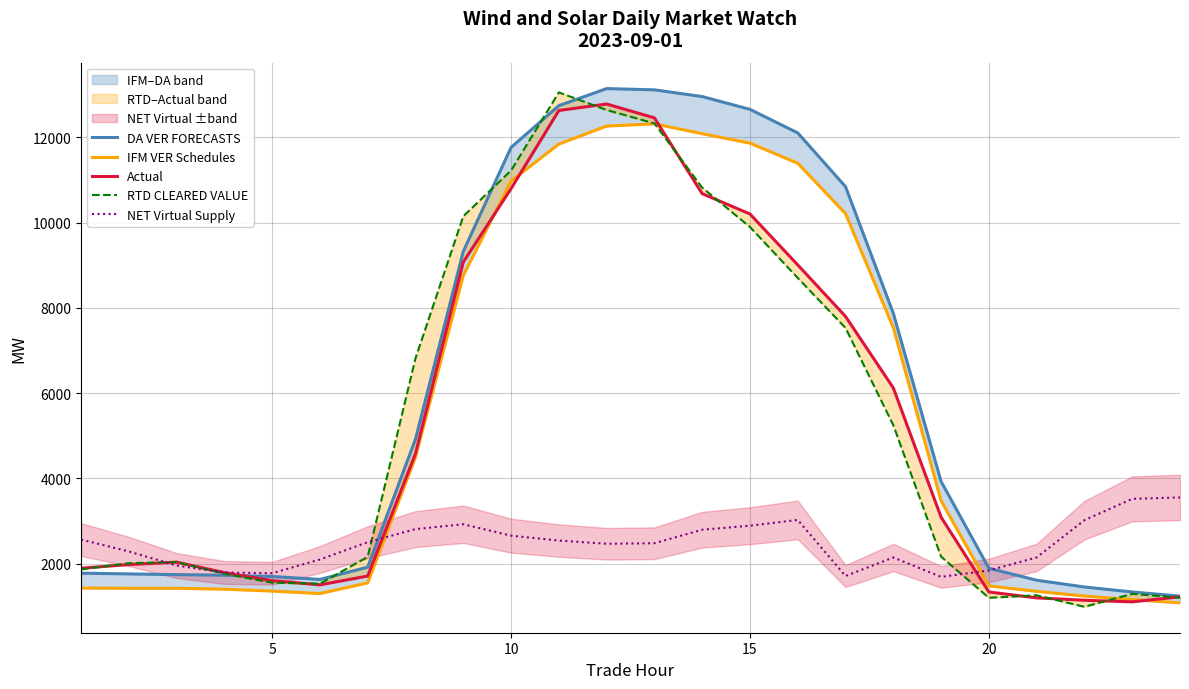

The value of NET Virtual Supply at 20 is 1839.4. True or false?

True